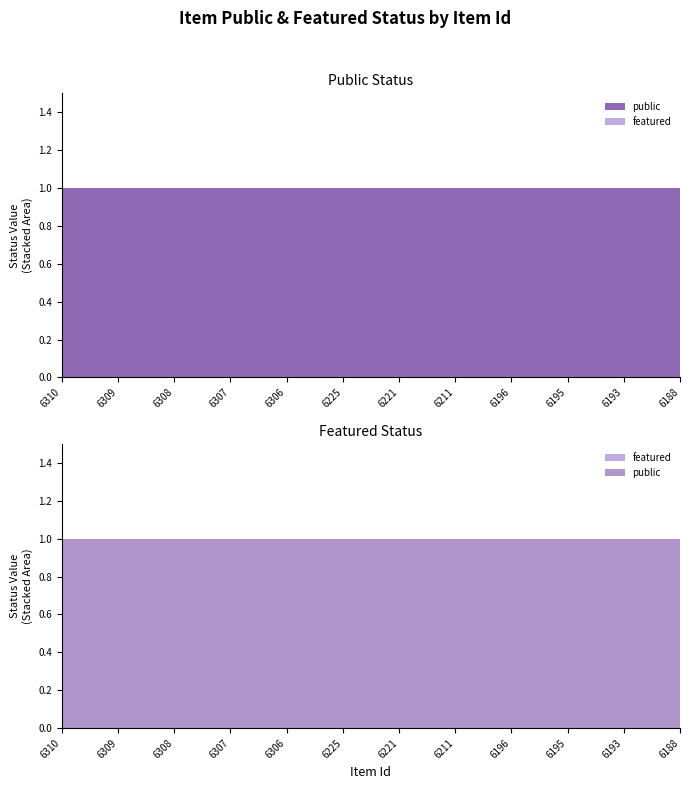

Reading left to right, transcribe all the data shown in this chart.

public: 1	1	1	1	1	1	1	1	1	1	1	1
featured: 0	0	0	0	0	0	0	0	0	0	0	0